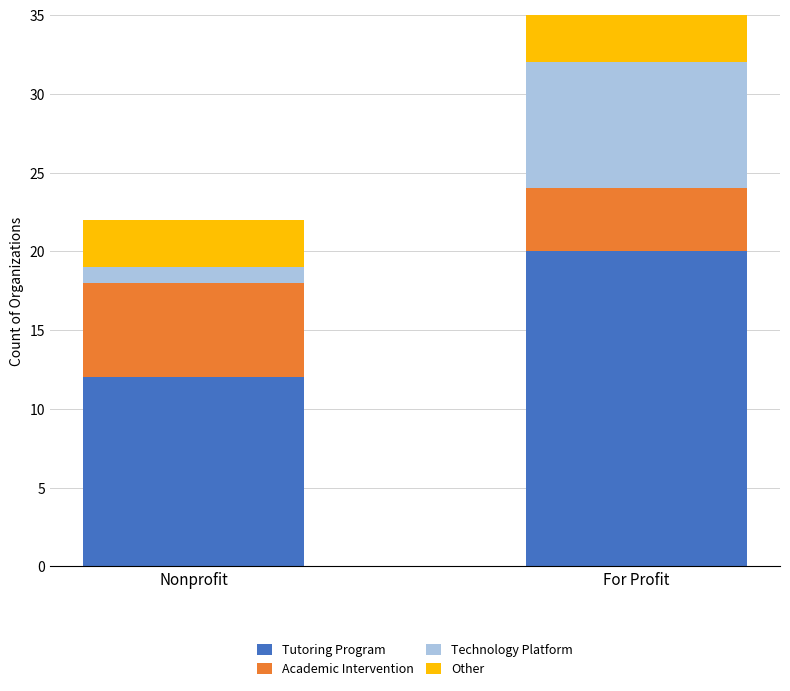

What is the total value across all series at For Profit?

35